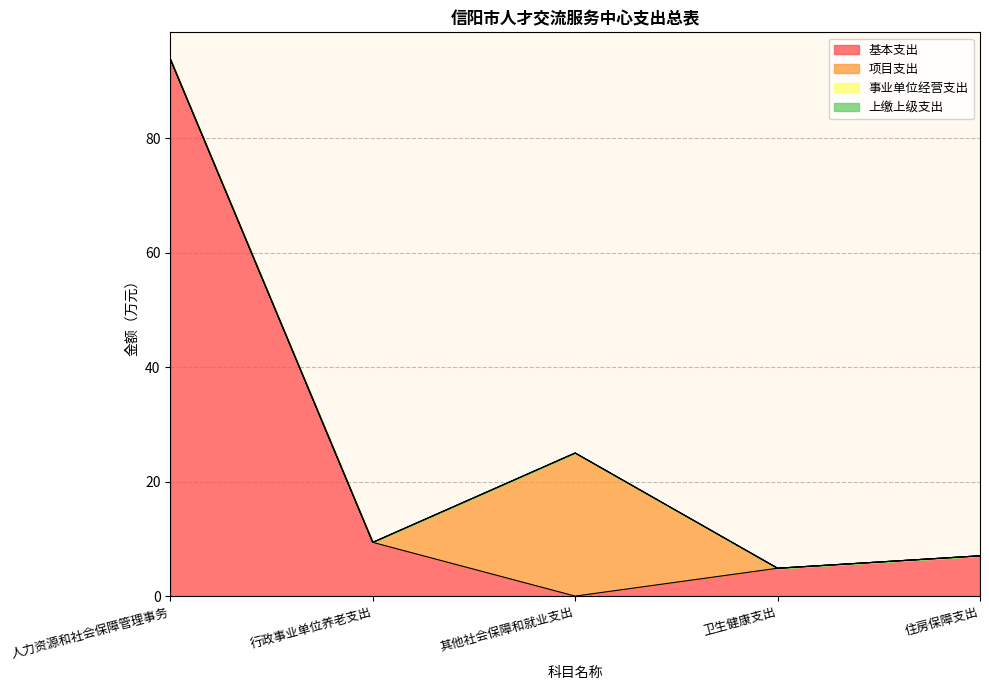

Reading right to left, list all the values displayed in this chart.

基本支出: 住房保障支出=7.0	卫生健康支出=4.9	其他社会保障和就业支出=0.0	行政事业单位养老支出=9.4	人力资源和社会保障管理事务=93.8
项目支出: 住房保障支出=0.0	卫生健康支出=0.0	其他社会保障和就业支出=25.0	行政事业单位养老支出=0.0	人力资源和社会保障管理事务=0.0
事业单位经营支出: 住房保障支出=0.0	卫生健康支出=0.0	其他社会保障和就业支出=0.0	行政事业单位养老支出=0.0	人力资源和社会保障管理事务=0.0
上缴上级支出: 住房保障支出=0.0	卫生健康支出=0.0	其他社会保障和就业支出=0.0	行政事业单位养老支出=0.0	人力资源和社会保障管理事务=0.0